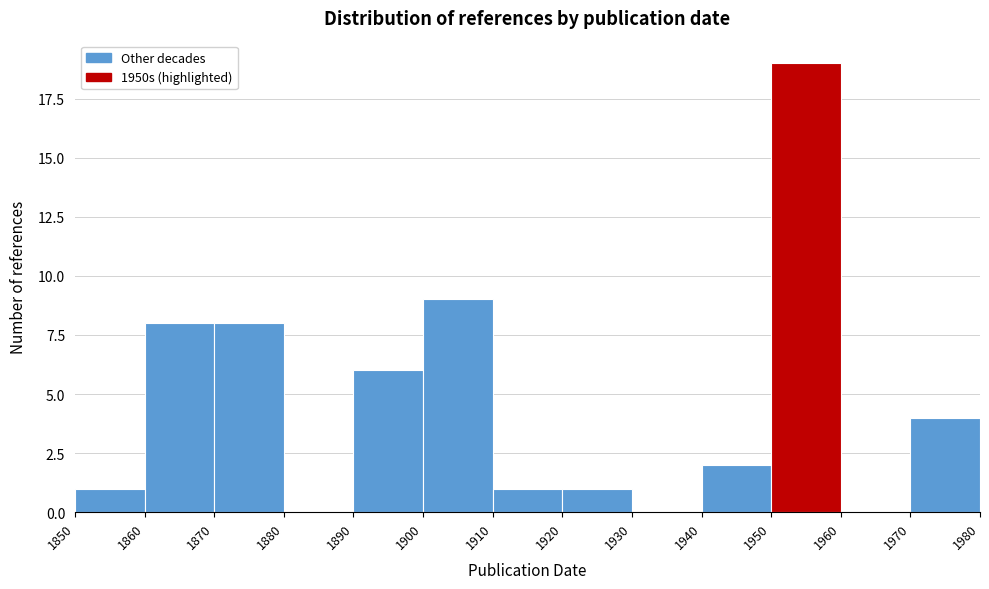

Reading left to right, transcribe this chart: for each bar, give the range it covers on the x-axis and its height. The values are not printed on the chart, so give them approximately, as read against the axis.

1850 to 1860: 1
1860 to 1870: 8
1870 to 1880: 8
1880 to 1890: 0
1890 to 1900: 6
1900 to 1910: 9
1910 to 1920: 1
1920 to 1930: 1
1930 to 1940: 0
1940 to 1950: 2
1950 to 1960: 19
1960 to 1970: 0
1970 to 1980: 4